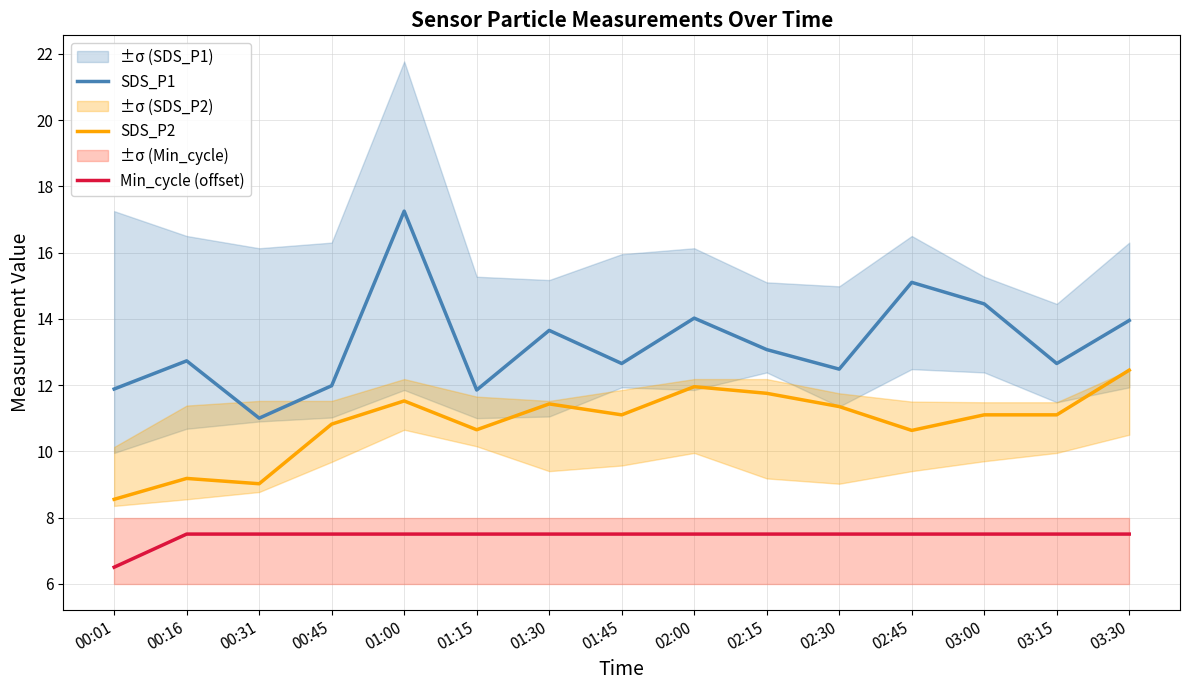

Does the chart display data point markers on the line(s)?

No